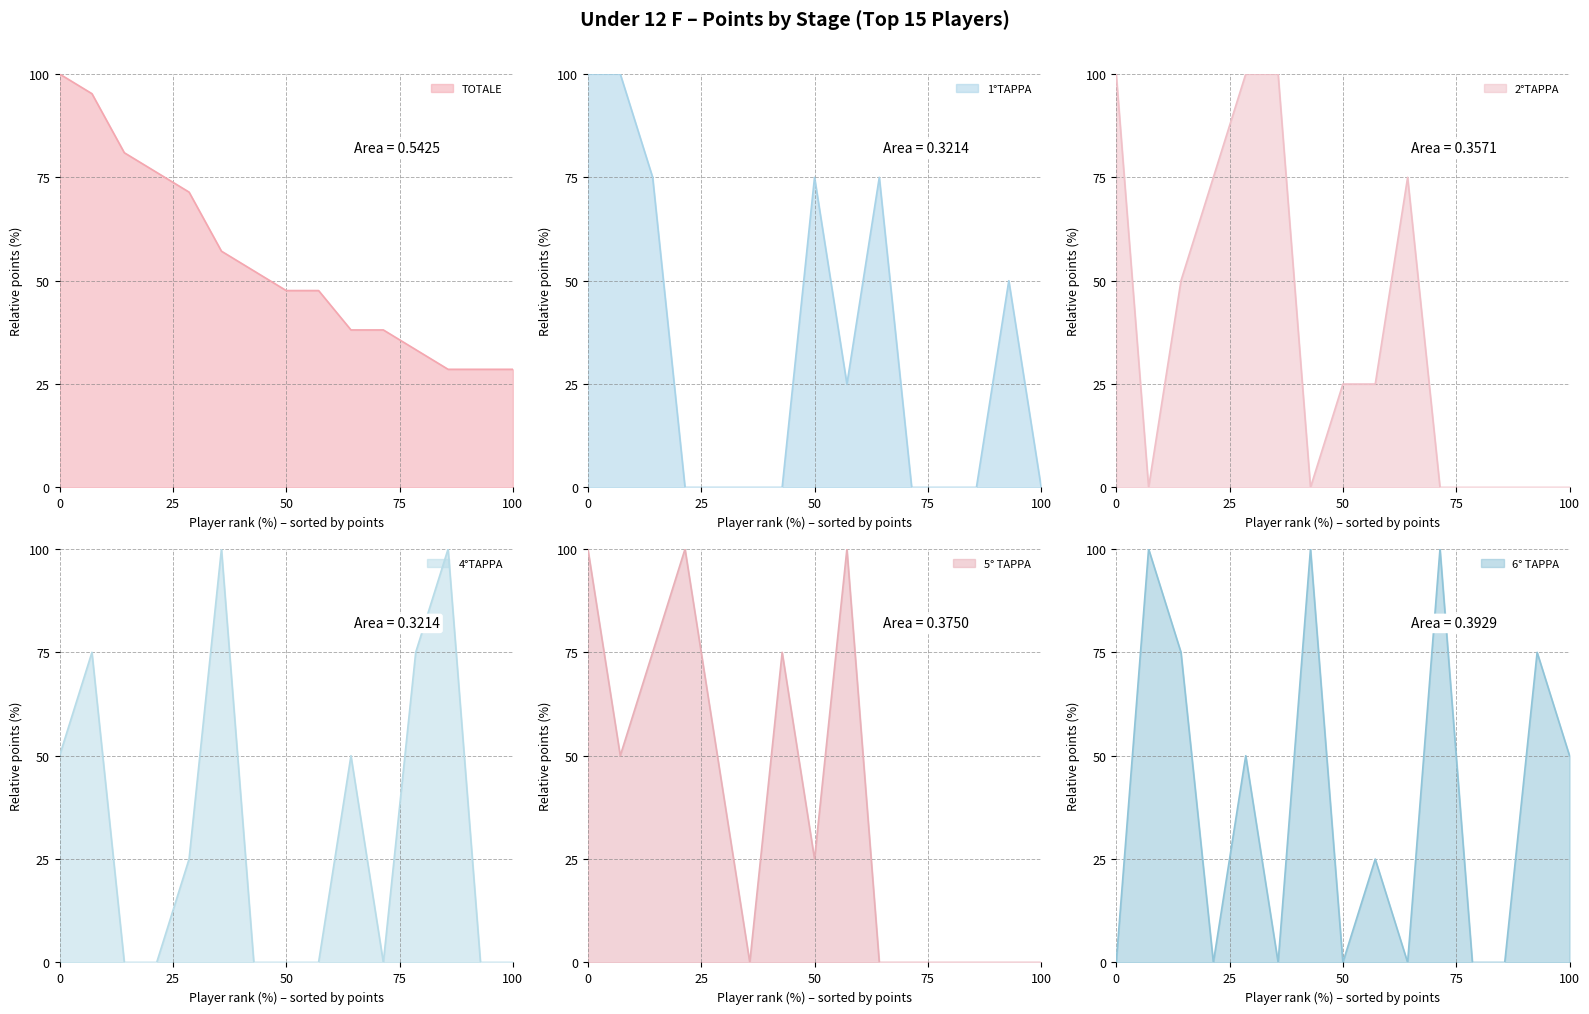

The value of TOTALE at IZZO is 71.4. True or false?

True